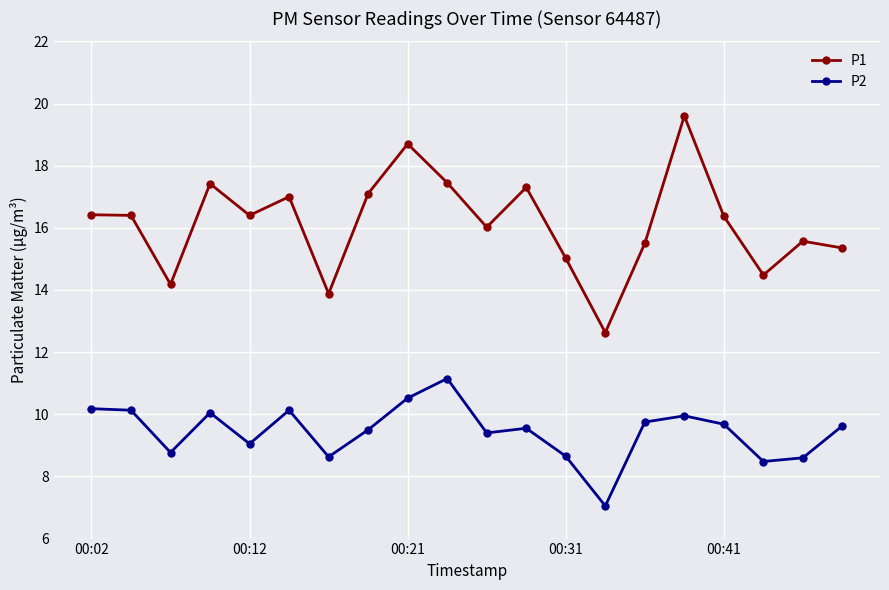

How many data points does each series have?

20